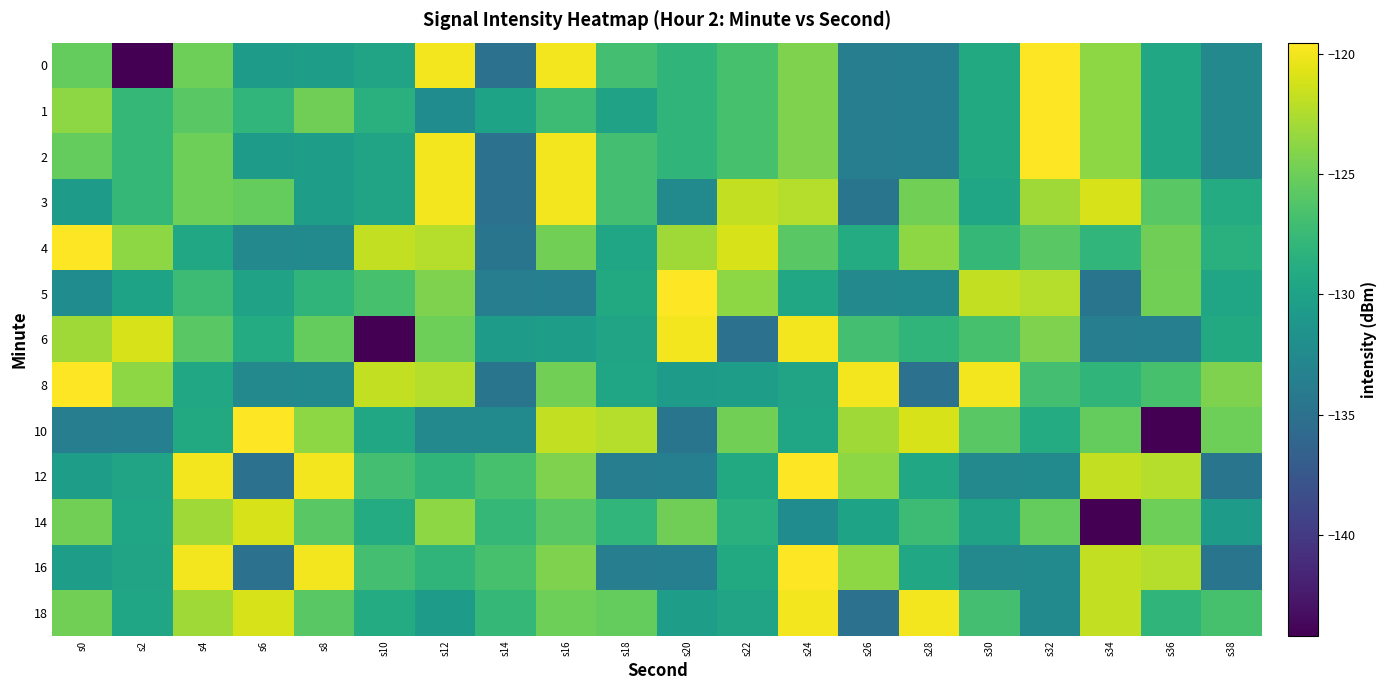

What is the difference between the highest and lowest values at s20?

15.1